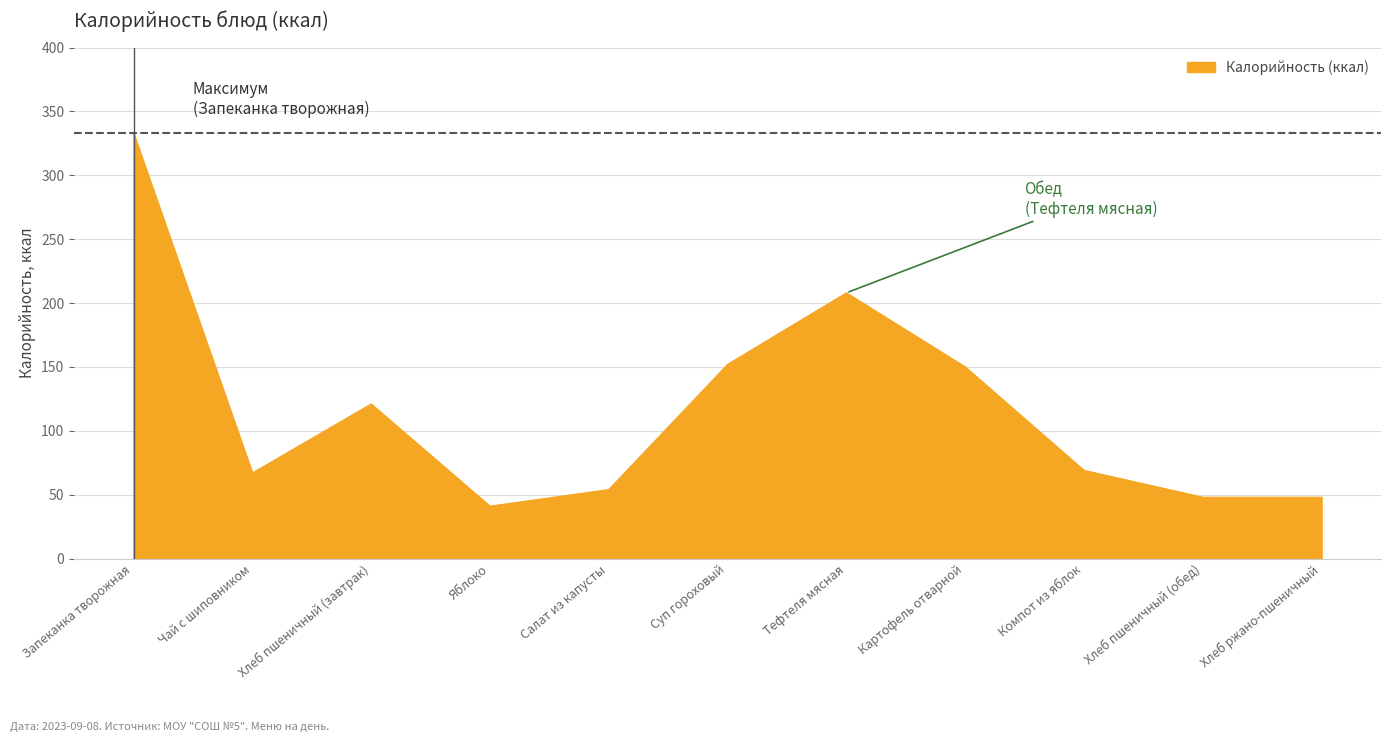

The chart shows a value of 333 at Запеканка творожная. True or false?

True